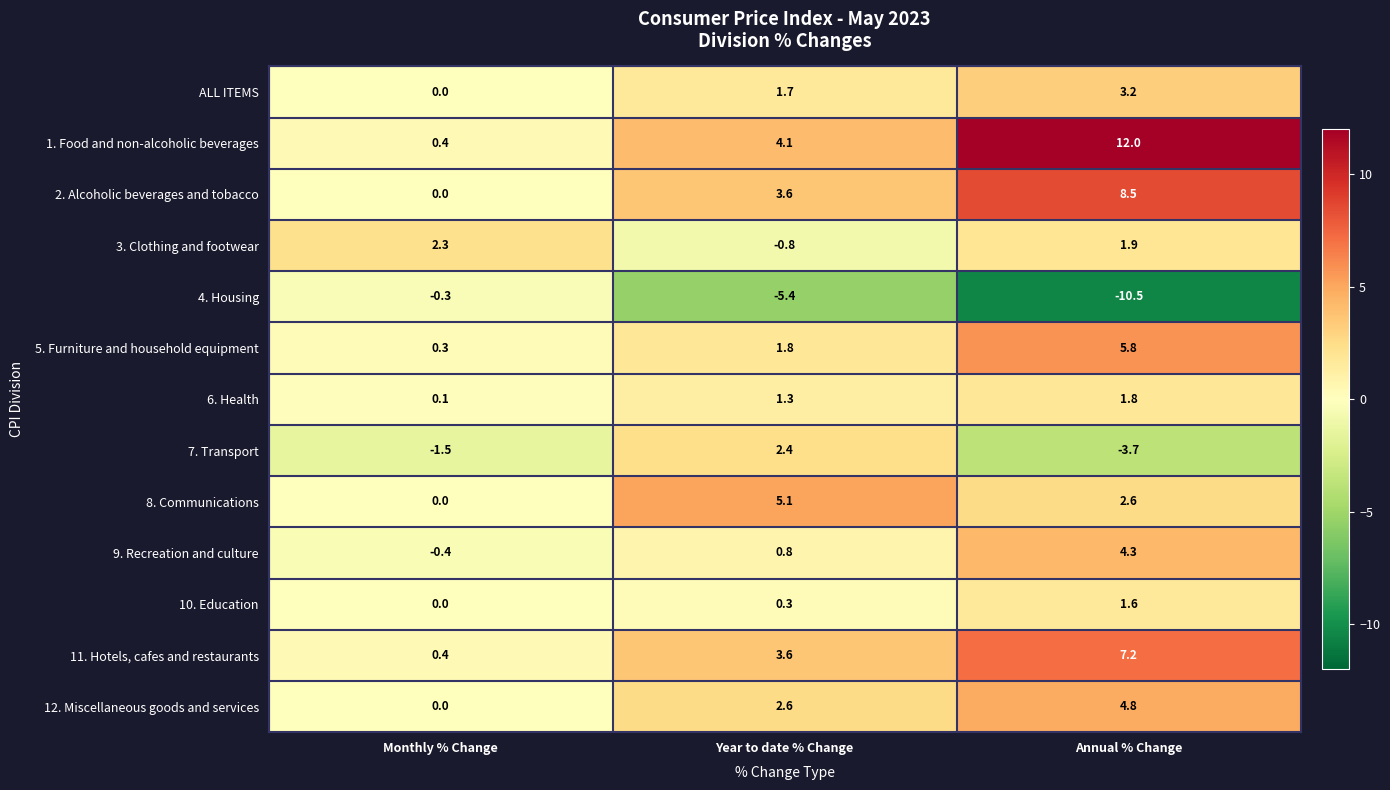

Is it true that 9. Recreation and culture equals 4.3 at Annual % Change?

True